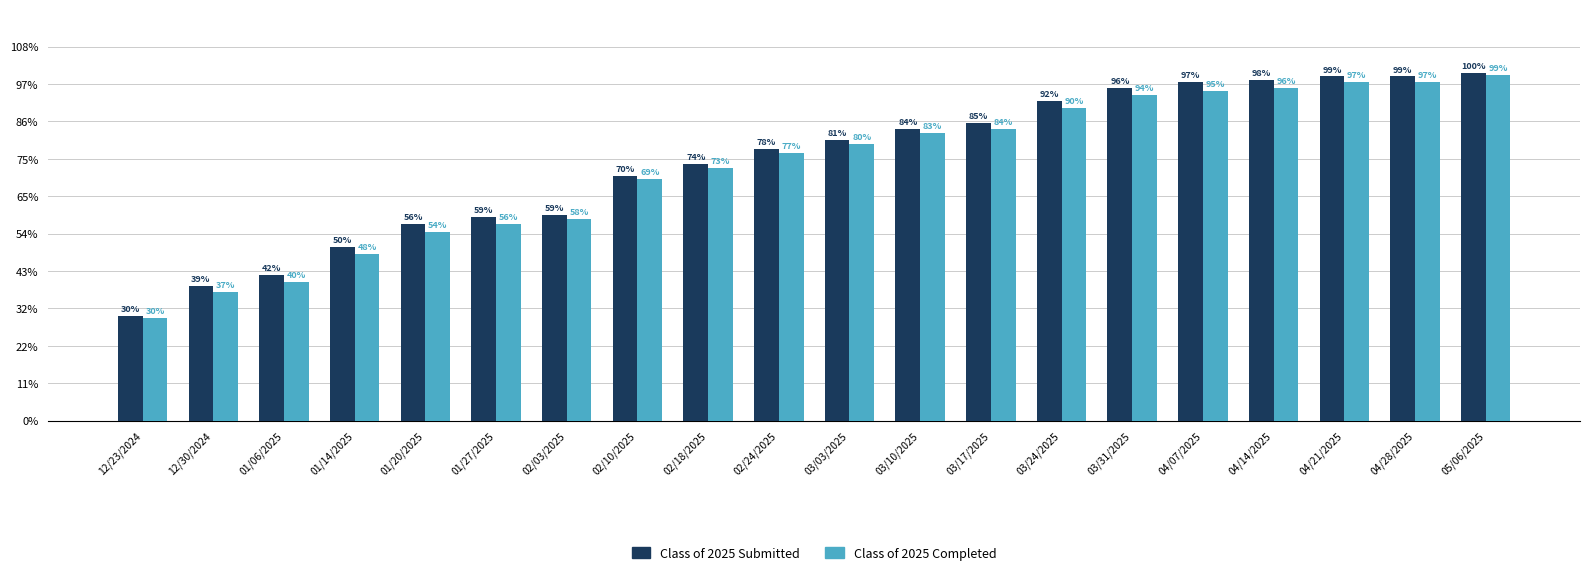

Reading left to right, list all the values displayed in this chart.

Class of 2025 Submitted: 12/23/2024=56	12/30/2024=72	01/06/2025=78	01/14/2025=93	01/20/2025=105	01/27/2025=109	02/03/2025=110	02/10/2025=131	02/18/2025=137	02/24/2025=145	03/03/2025=150	03/10/2025=156	03/17/2025=159	03/24/2025=171	03/31/2025=178	04/07/2025=181	04/14/2025=182	04/21/2025=184	04/28/2025=184	05/06/2025=186
Class of 2025 Completed: 12/23/2024=55	12/30/2024=69	01/06/2025=74	01/14/2025=89	01/20/2025=101	01/27/2025=105	02/03/2025=108	02/10/2025=129	02/18/2025=135	02/24/2025=143	03/03/2025=148	03/10/2025=154	03/17/2025=156	03/24/2025=167	03/31/2025=174	04/07/2025=176	04/14/2025=178	04/21/2025=181	04/28/2025=181	05/06/2025=185